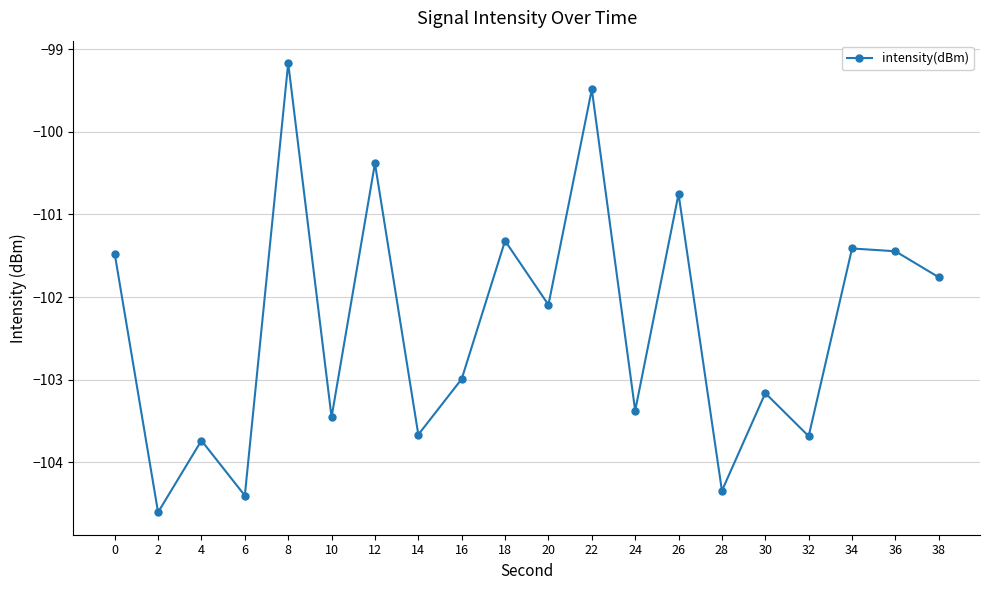

What is the value of the 20th point from the left?

-101.8